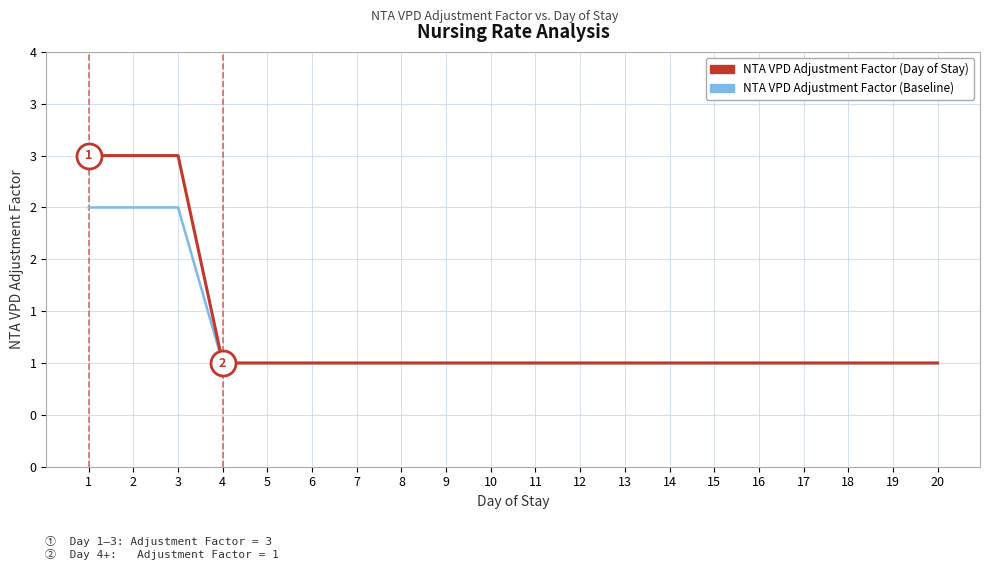

At how many categories does at least one series exceed 1?

3